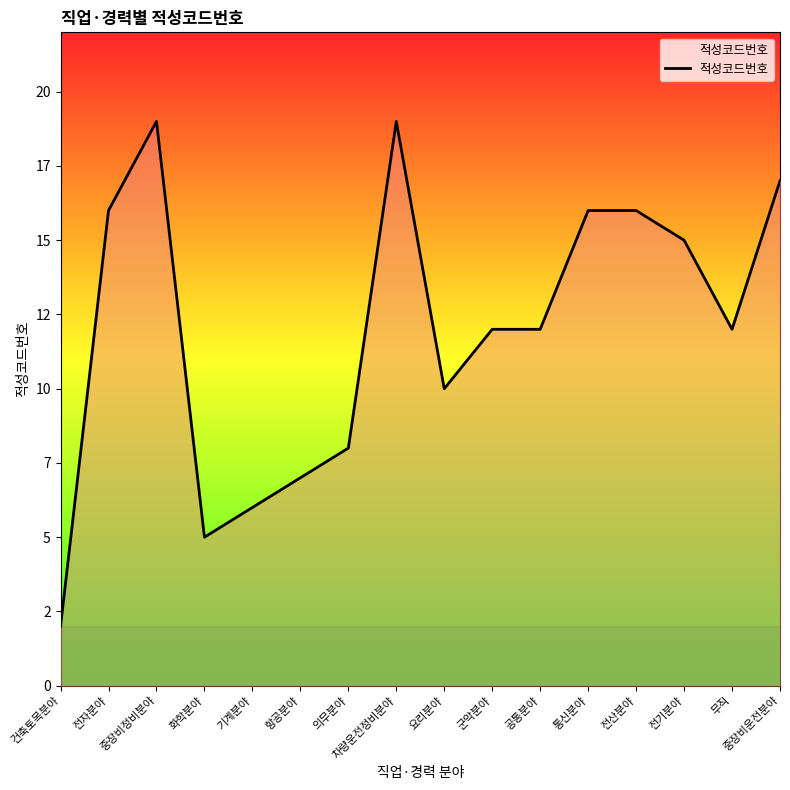

Reading left to right, what are all the values shown in this chart?

건축토목분야=2	전자분야=16	중장비정비분야=19	화학분야=5	기계분야=6	항공분야=7	의무분야=8	차량운전정비분야=19	요리분야=10	군악분야=12	공통분야=12	통신분야=16	전산분야=16	전기분야=15	무직=12	중장비운전분야=17